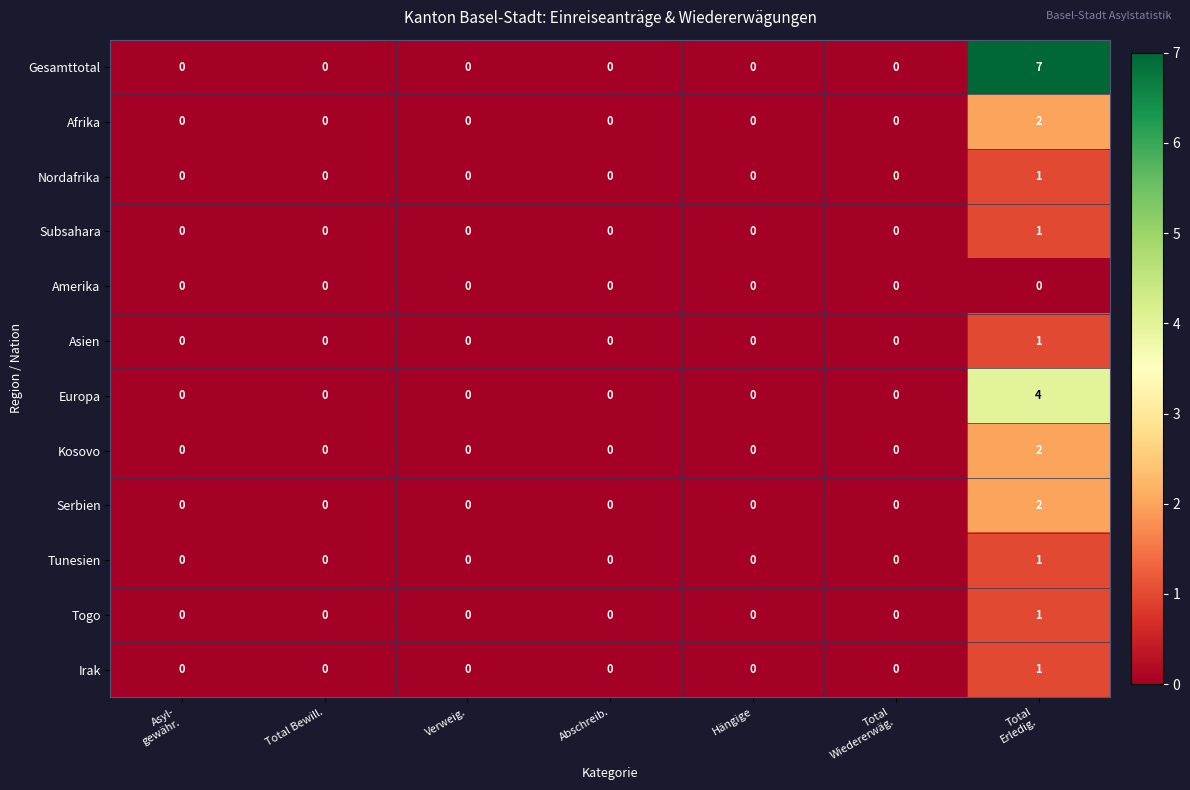

Which series has the largest range (max minus min)?

Gesamttotal